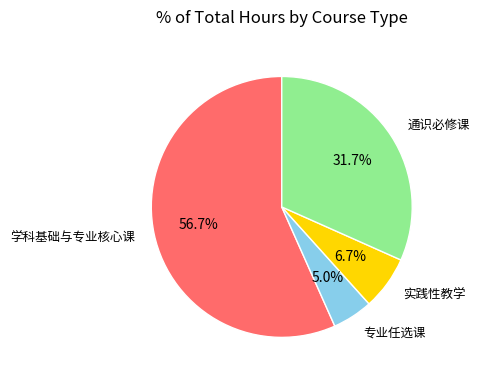

Does any single category account for the majority?

Yes